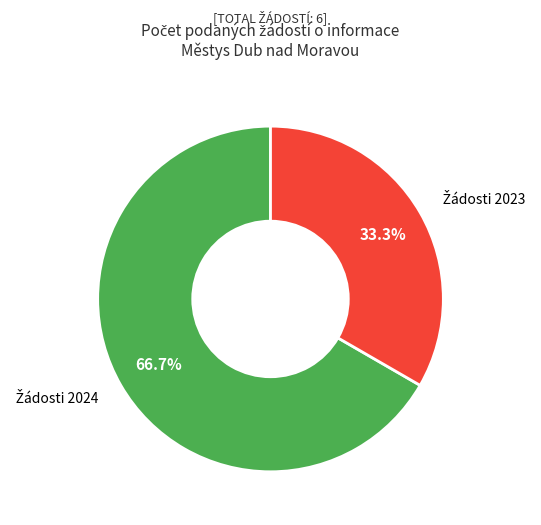

Is there a majority slice in this chart?

Yes